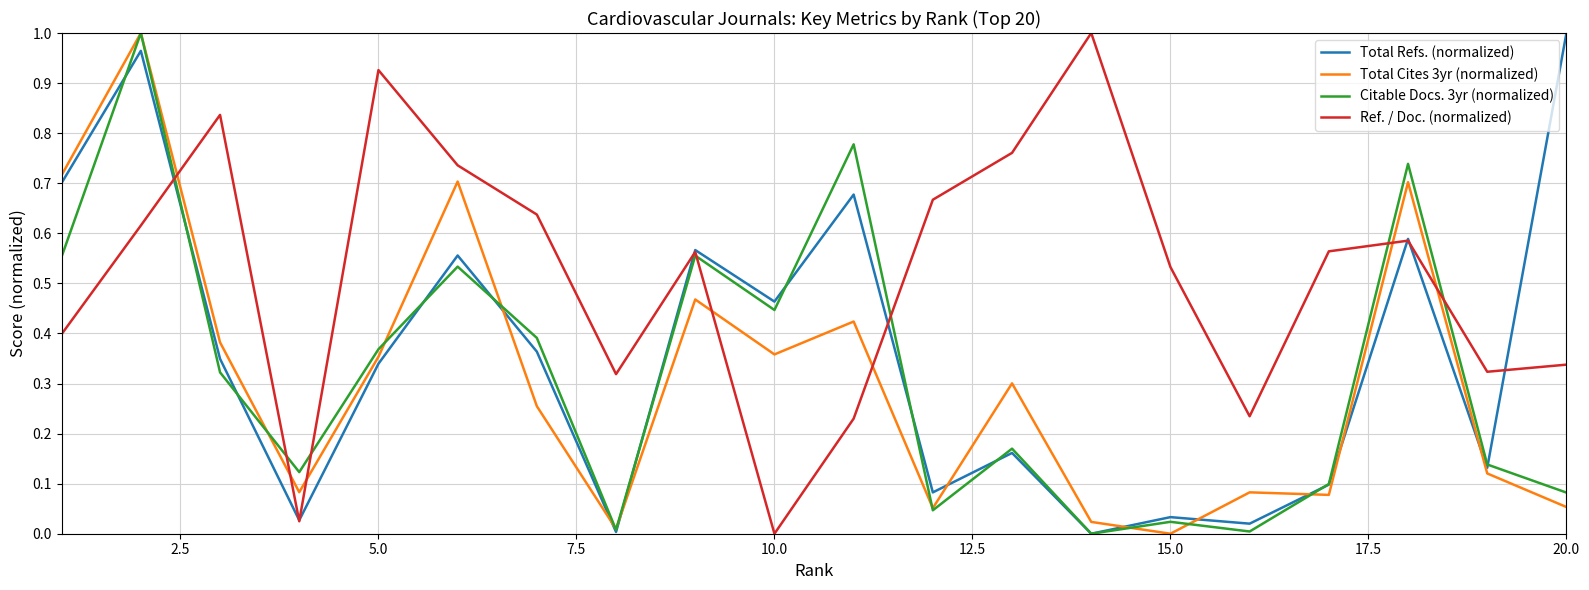

Which series has the largest total across all categories?

Ref. / Doc. (normalized)